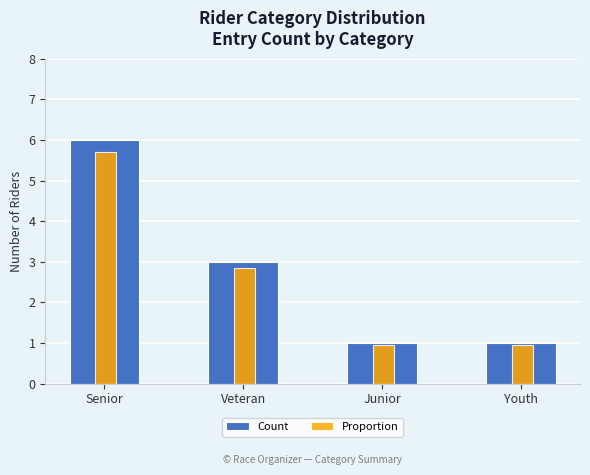

Where is Proportion nearest to the value 3?

Veteran